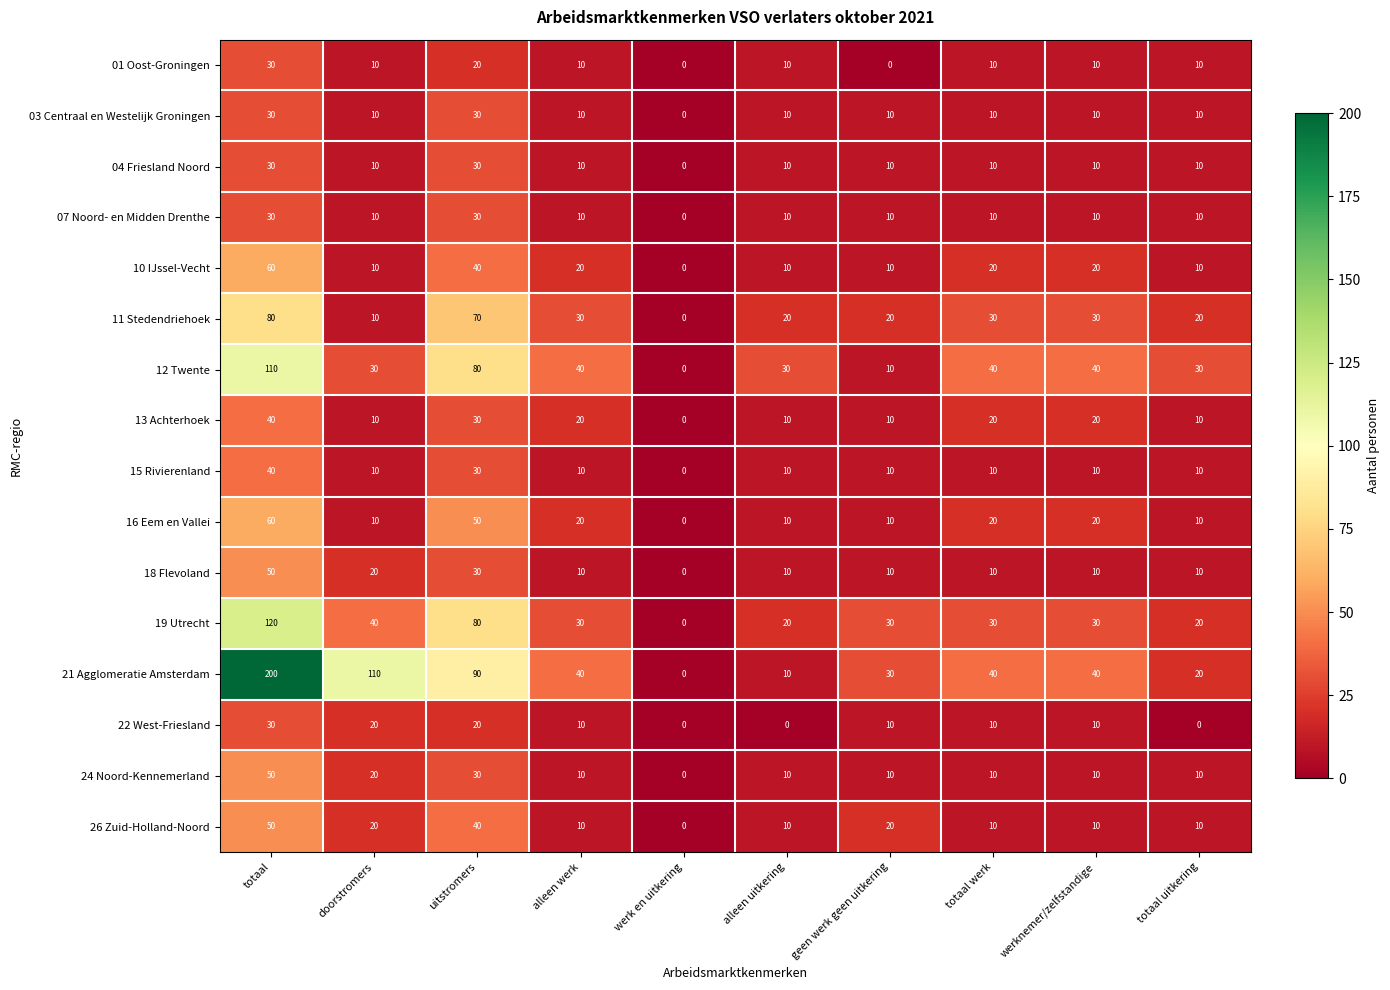

What is the total value across all series at geen werk geen uitkering?

210